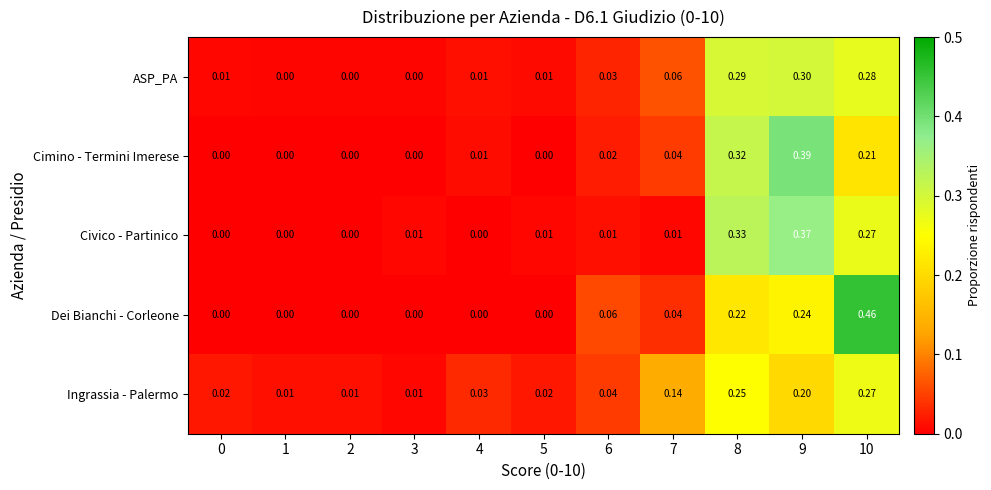

Which series has the largest range (max minus min)?

Dei Bianchi - Corleone